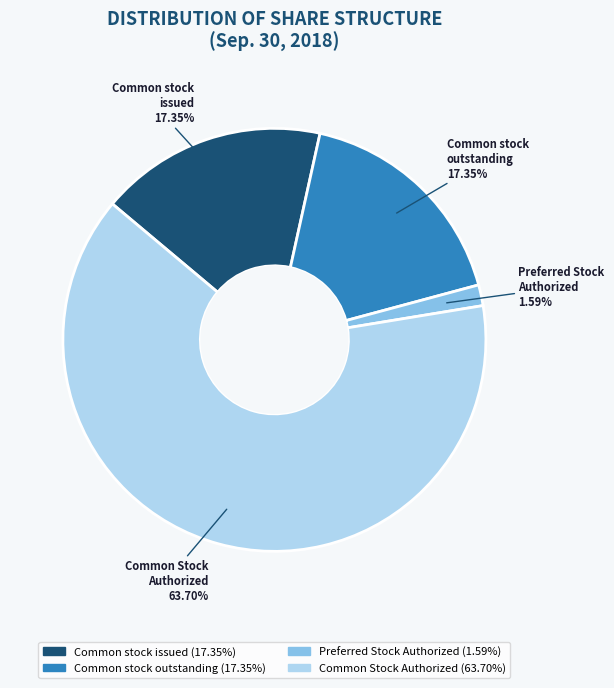

Is there any slice that represents more than half of the pie?

Yes